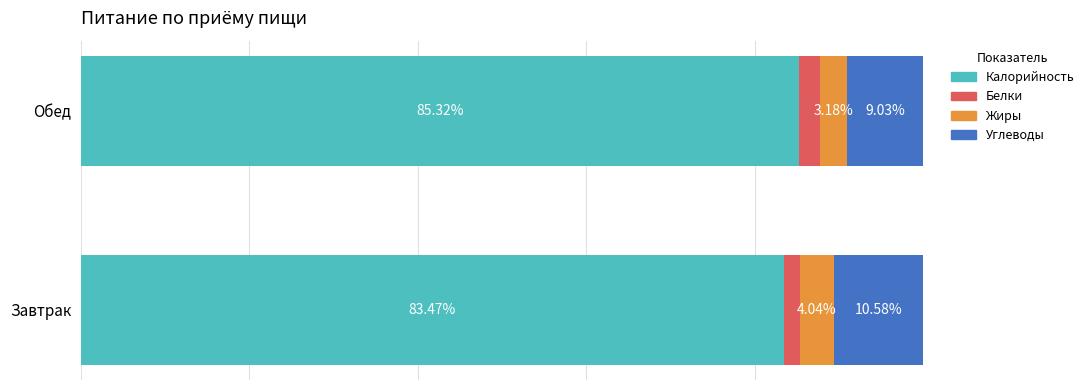

Where is Калорийность nearest to the value 84?

Завтрак